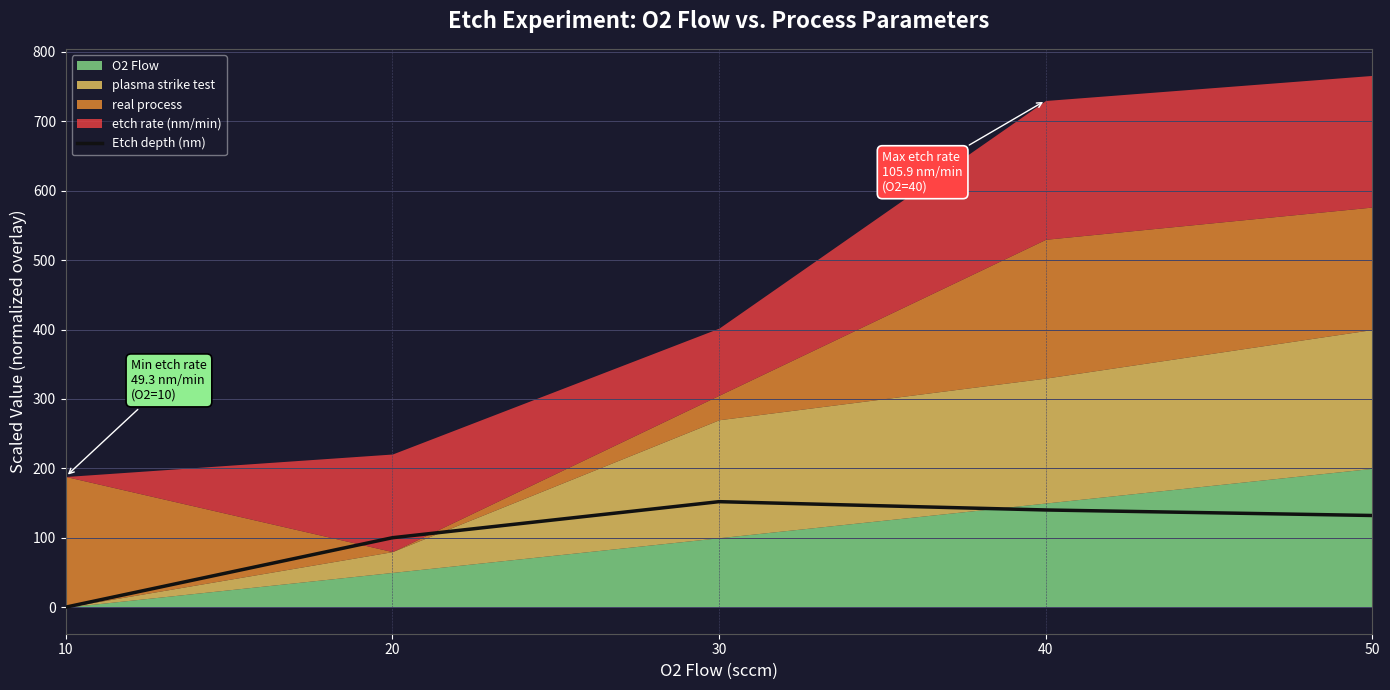

Reading left to right, transcribe all the data shown in this chart.

10=0.0	20=100.0	30=152.0	40=140.0	50=132.0